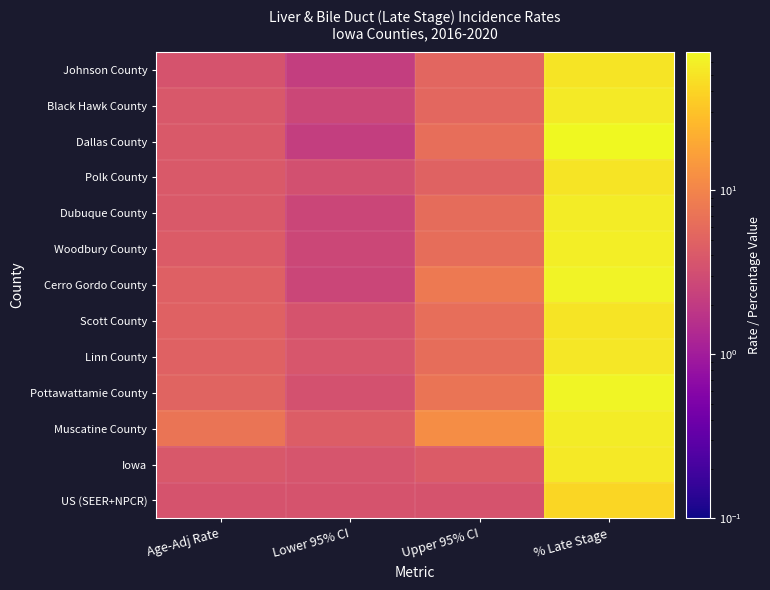

What is the maximum value shown in the chart?

69.6